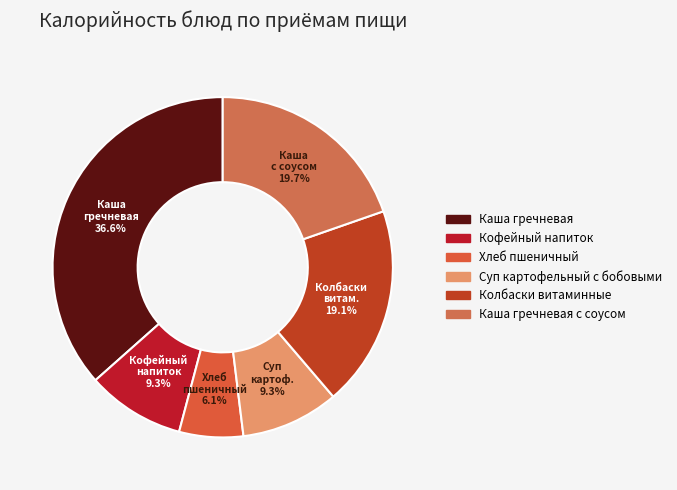

Which category has the smallest portion of the pie?

Хлеб пшеничный